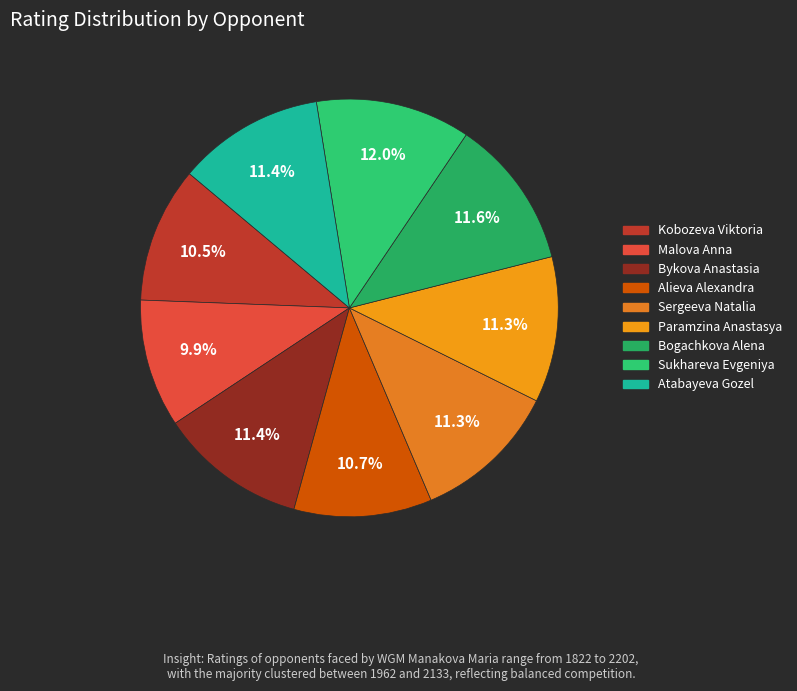

To the nearest percent, what is the combined percentage of Bogachkova Alena and Sukhareva Evgeniya?

24%